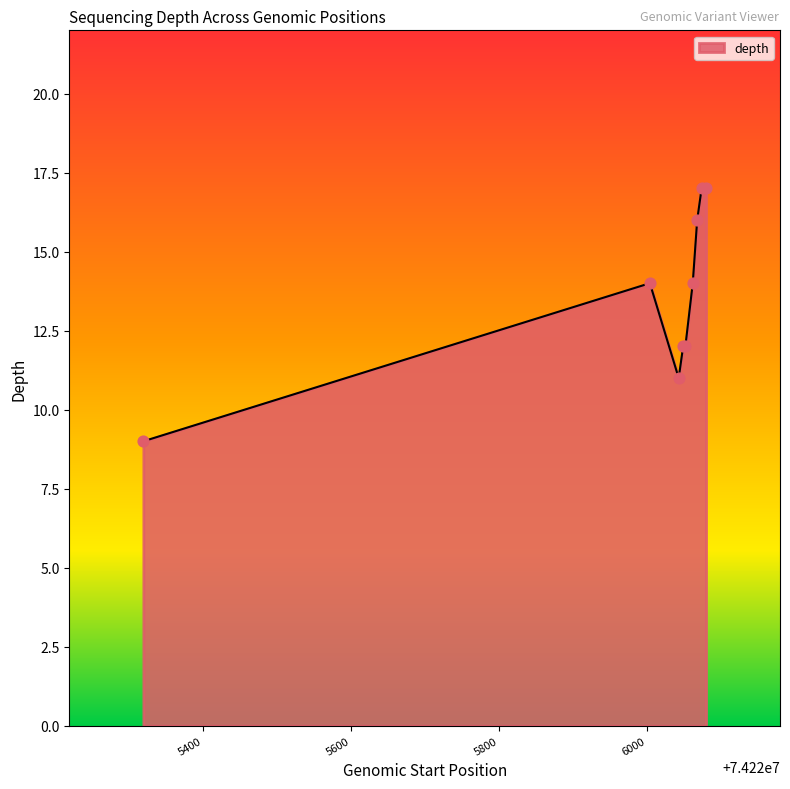

What is the minimum value shown in the chart?

9